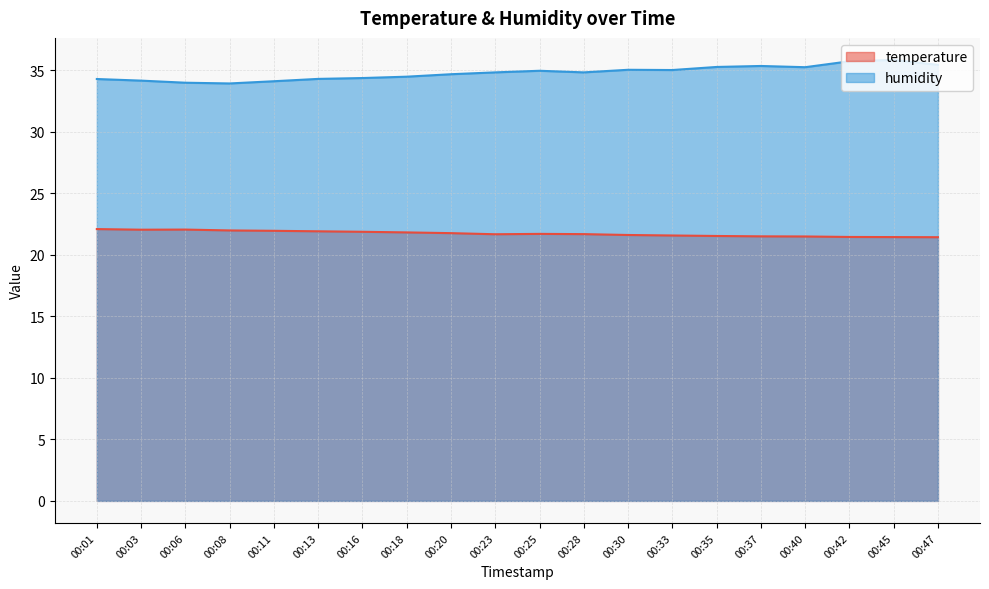

True or false: humidity and temperature intersect in this chart.

False